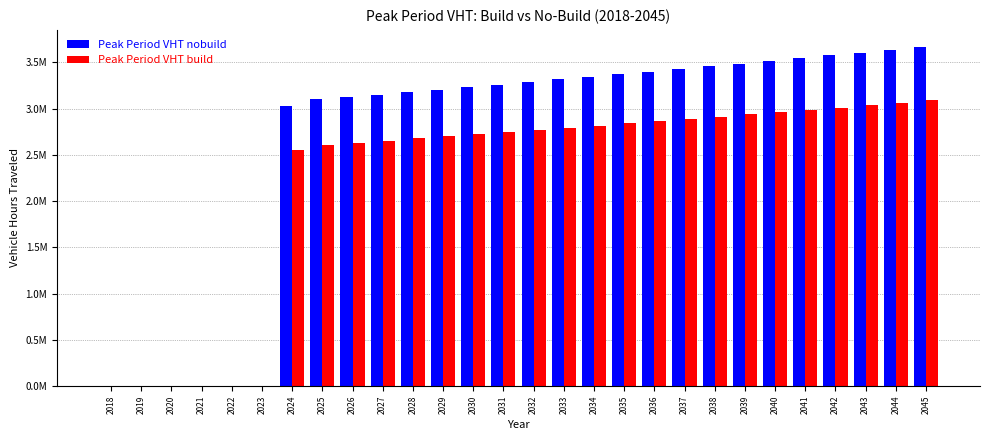

What are all the series names shown in the legend?

Peak Period VHT nobuild, Peak Period VHT build